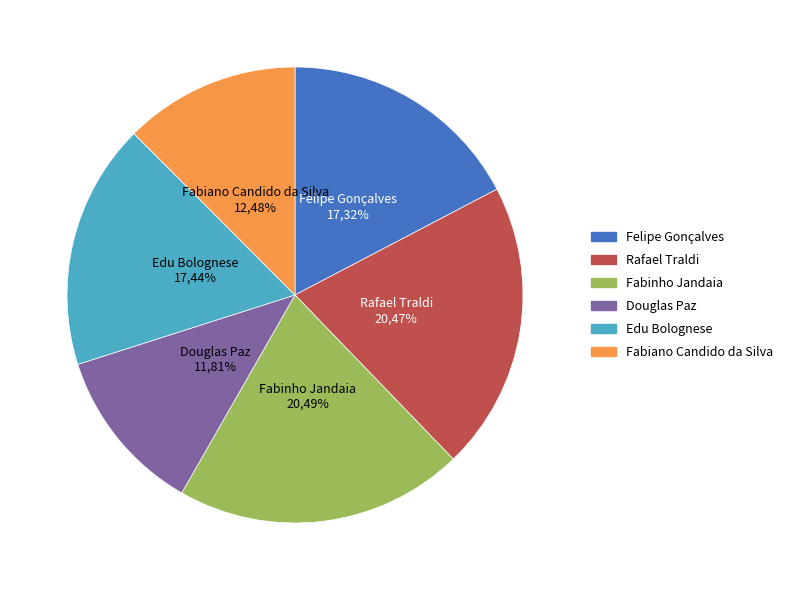

Which slice is the smallest?

Douglas Paz